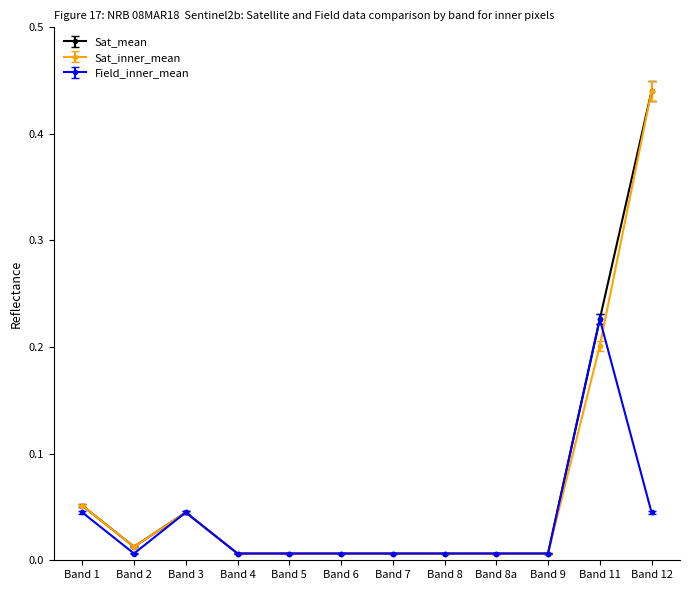

Which category has the highest value across all series?

Band 12